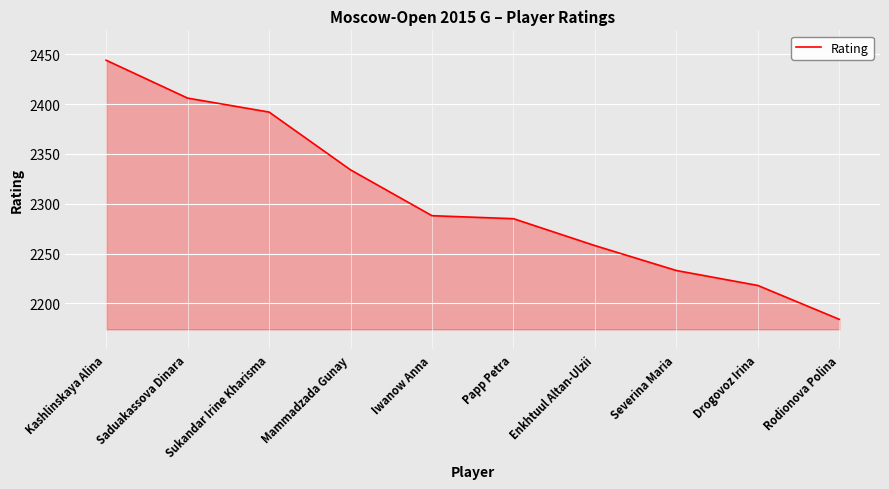

The chart shows a value of 3897 at Saduakassova Dinara. True or false?

False